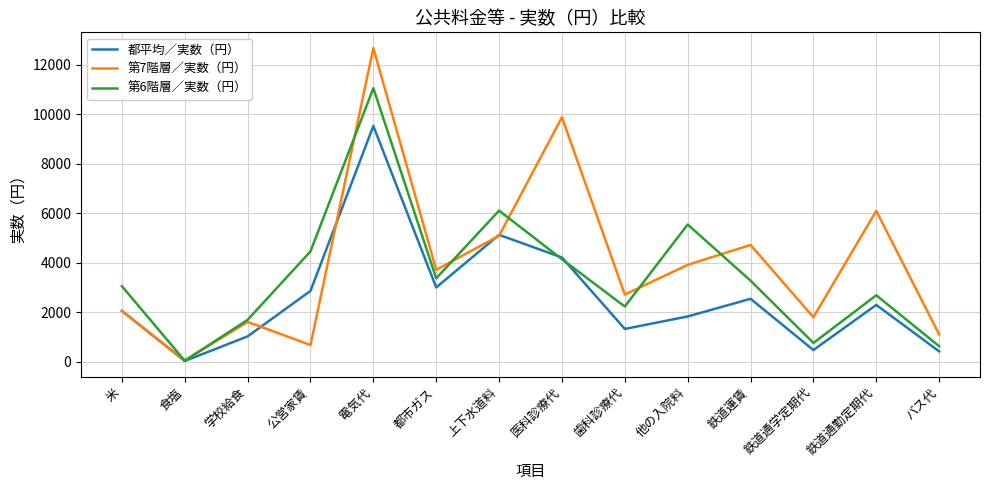

What are all the series names shown in the legend?

都平均／実数（円）, 第7階層／実数（円）, 第6階層／実数（円）